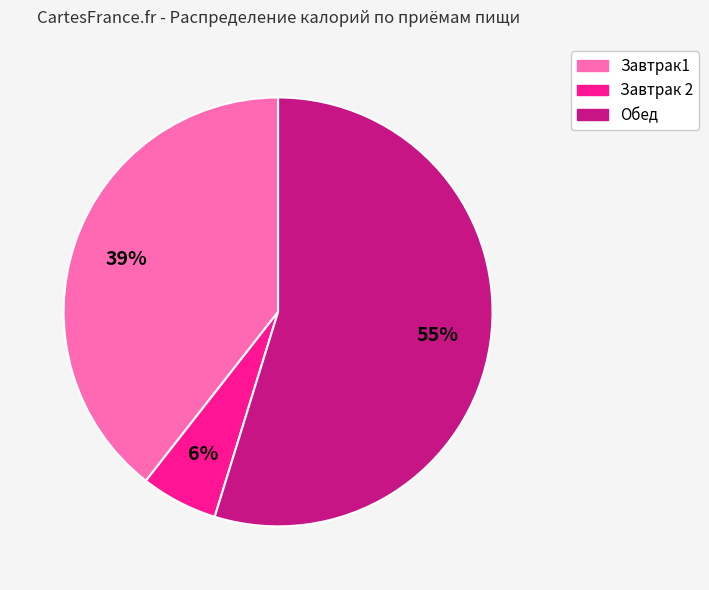

Which category has the biggest portion of the pie?

Обед